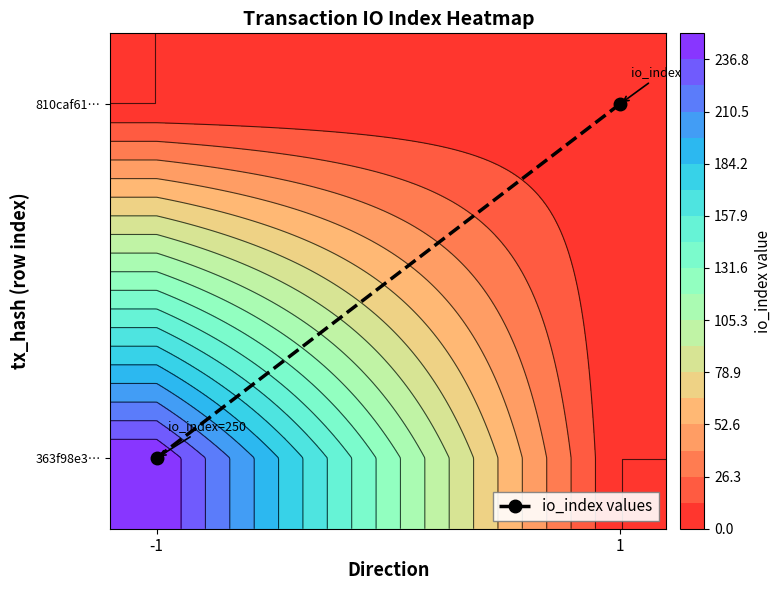

The chart shows a value of 2 at 1. True or false?

False